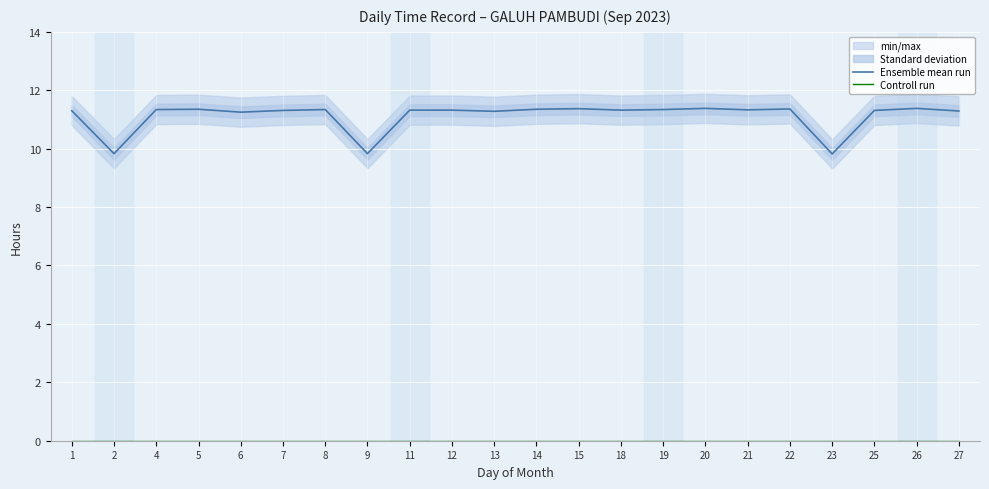

Where is Ensemble mean run nearest to the value 10?

2